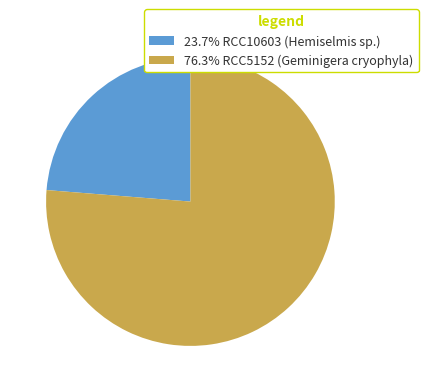

Is 76.3% RCC5152 (Geminigera cryophyla) the majority of the pie?

Yes